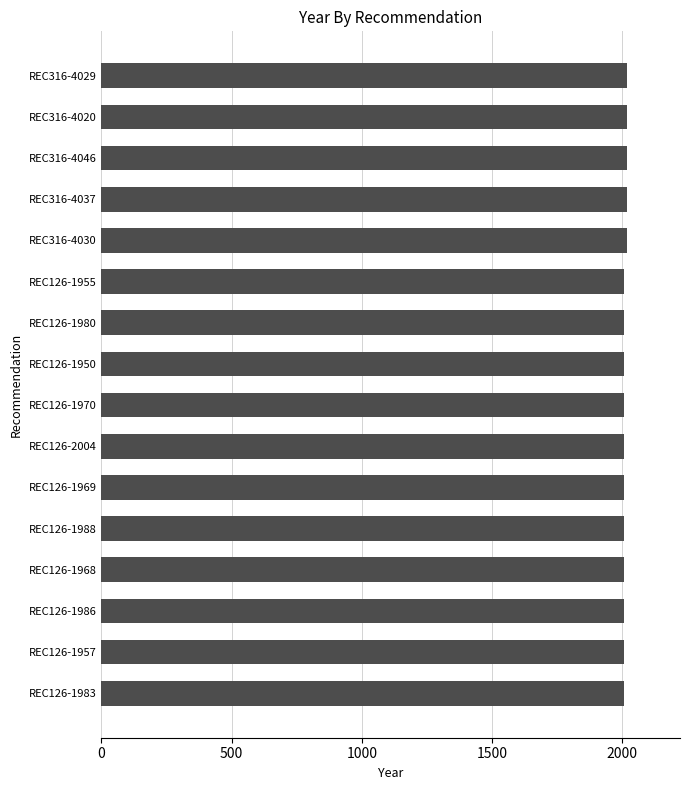

Reading top to bottom, list all the values displayed in this chart.

2020	2020	2020	2020	2020	2006	2006	2006	2006	2006	2006	2006	2006	2006	2006	2006